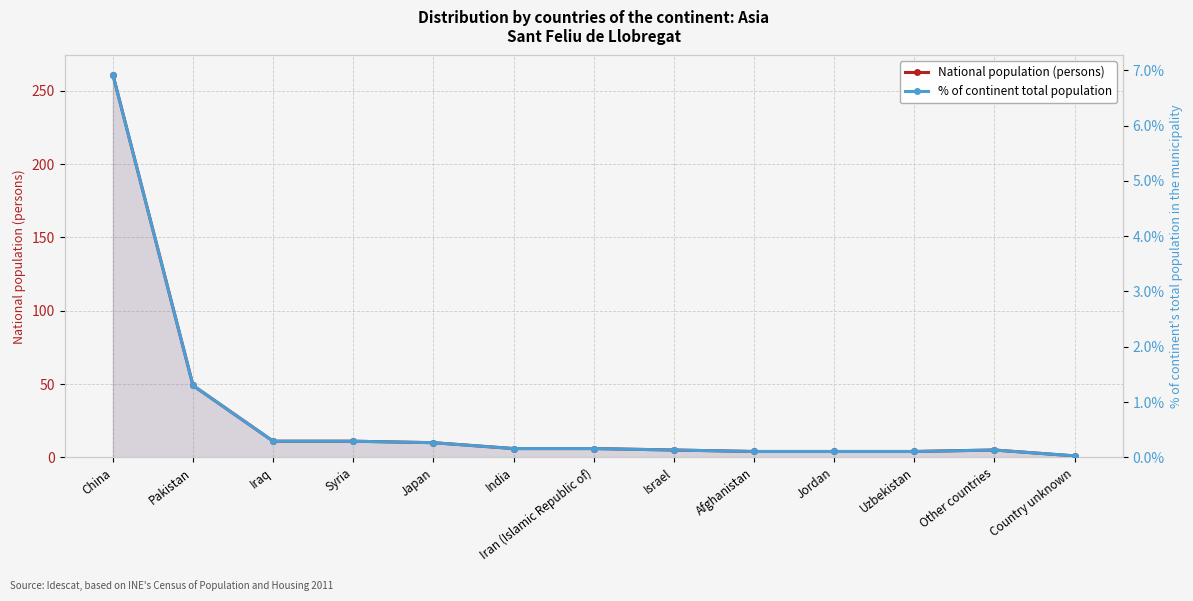

What is the label of the 8th point from the left?

Israel